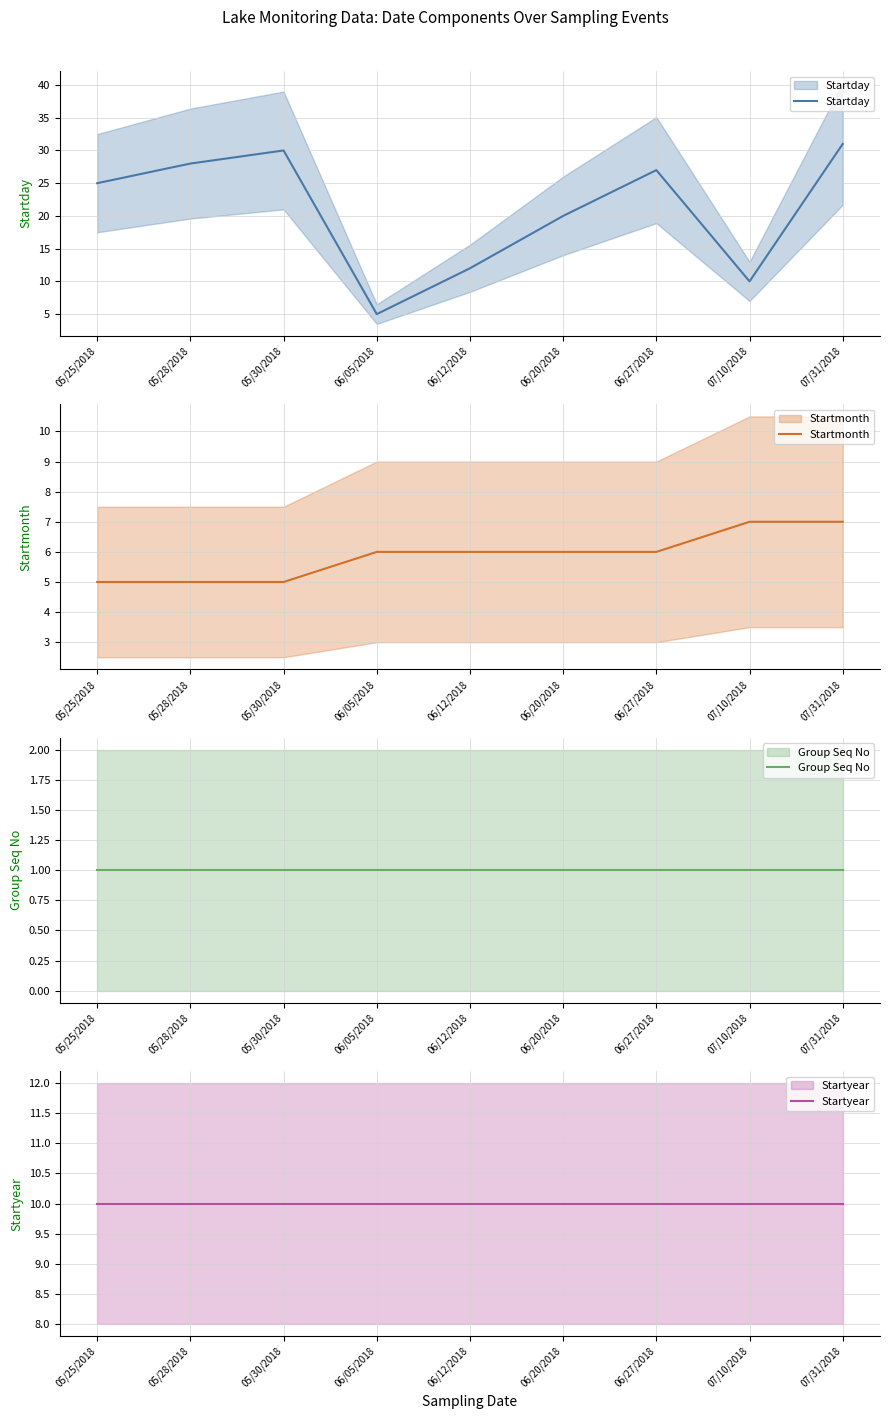

Count the number of categories in the chart.

9